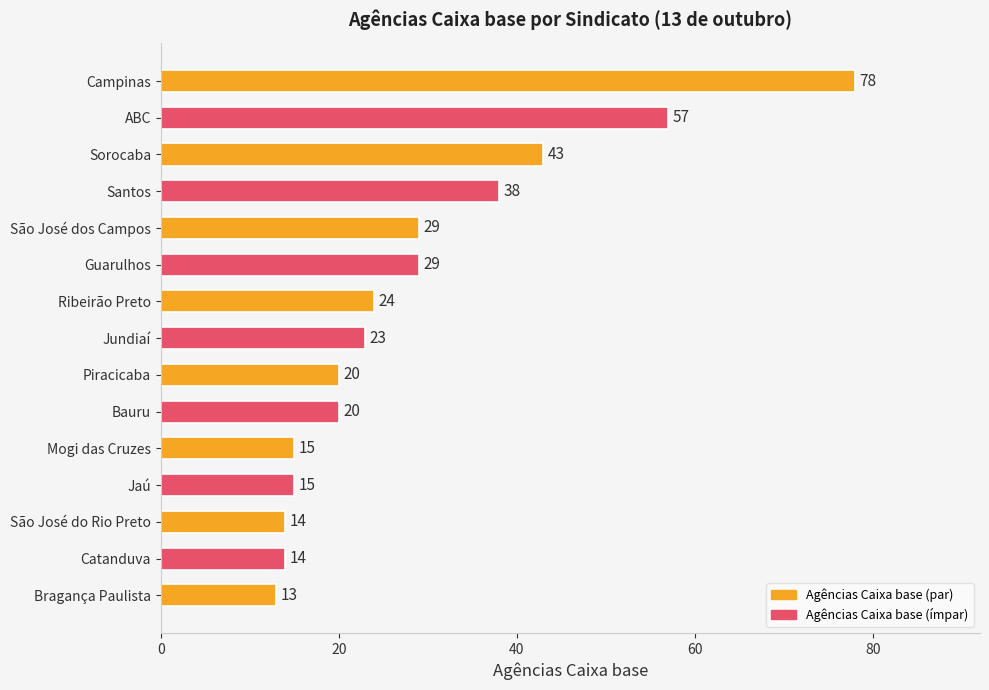

What is the difference between the maximum and minimum values?

65